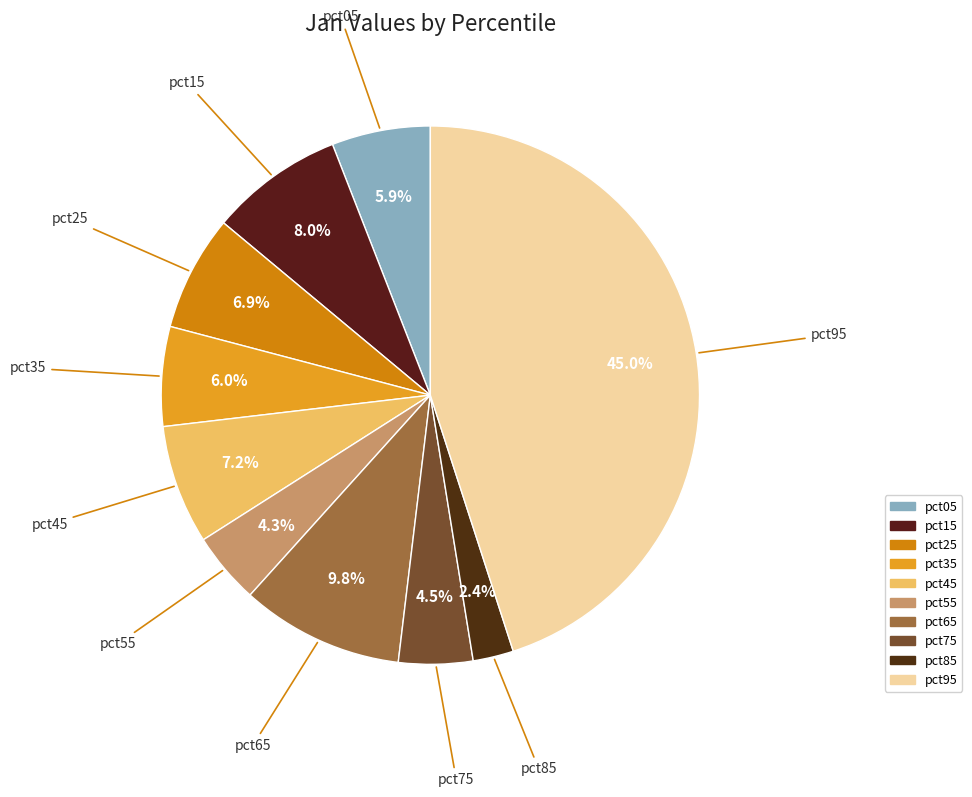

How much of the chart is everything except pct75?

95.5%